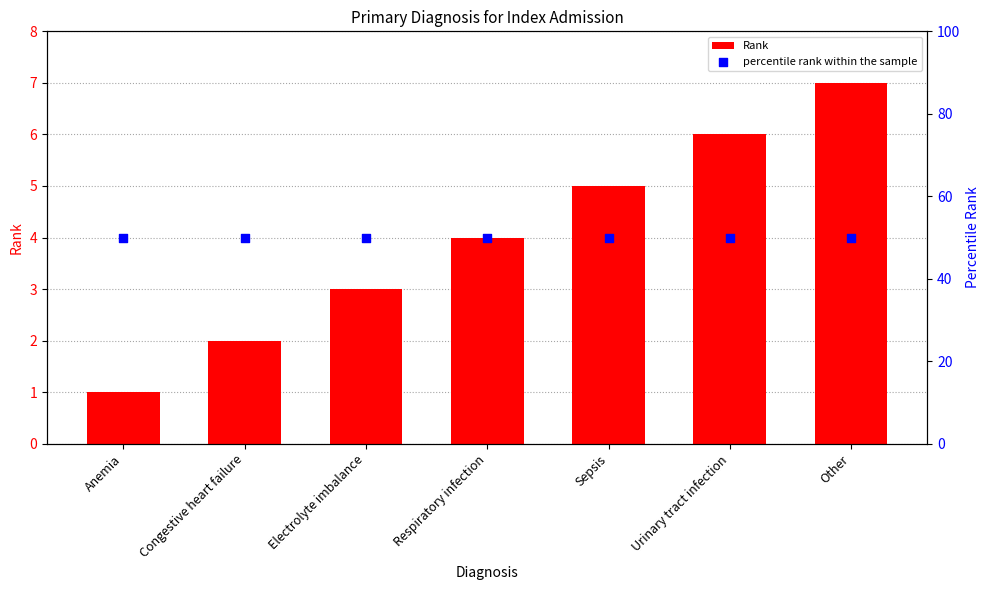

Which series reaches the maximum Y coordinate?

percentile rank within the sample